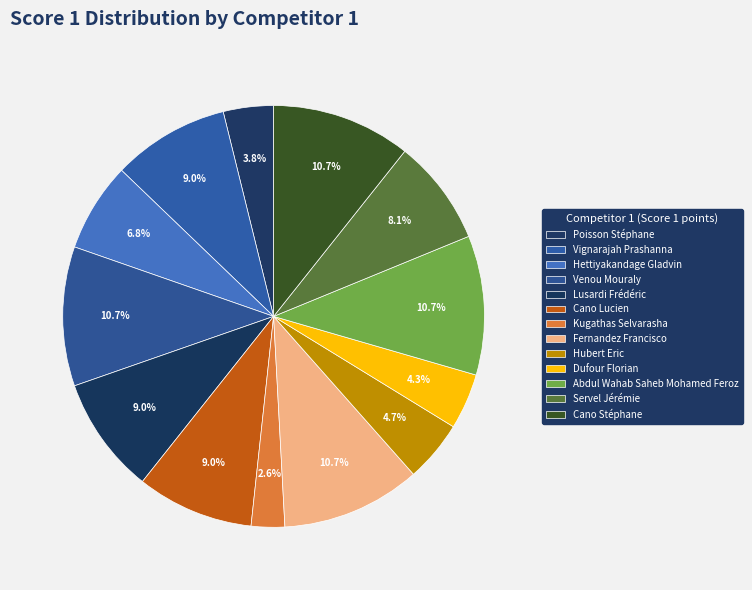

Is Hubert Eric the majority of the pie?

No